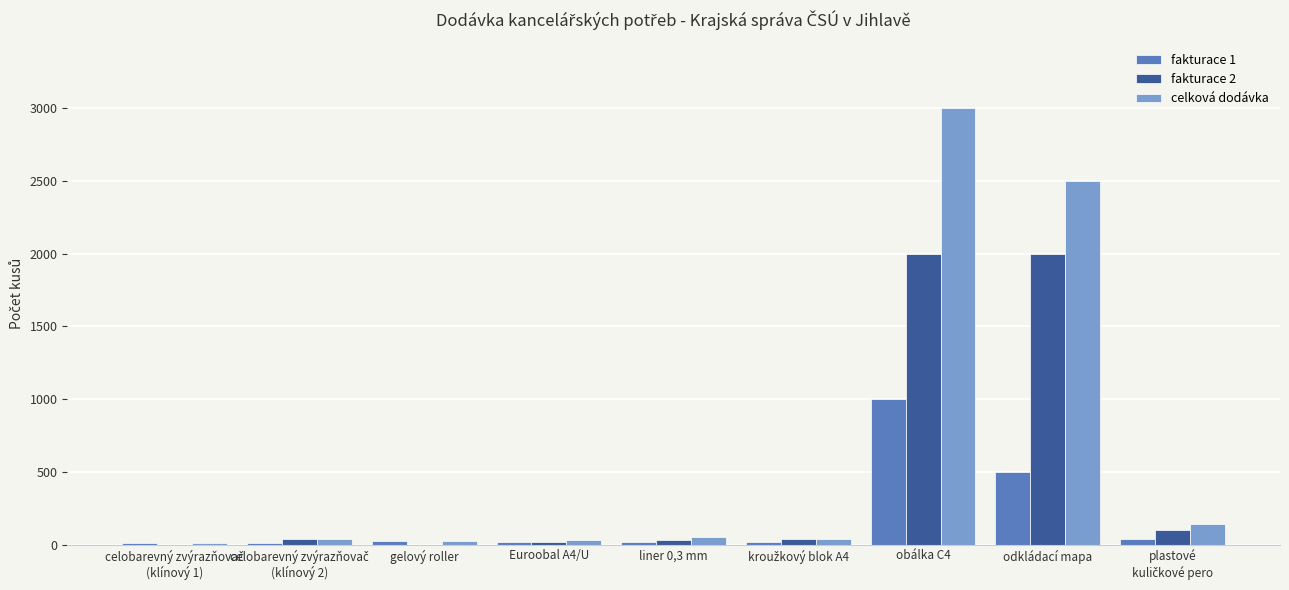

True or false: fakturace 2 has a value of 469 at odkládací mapa.

False